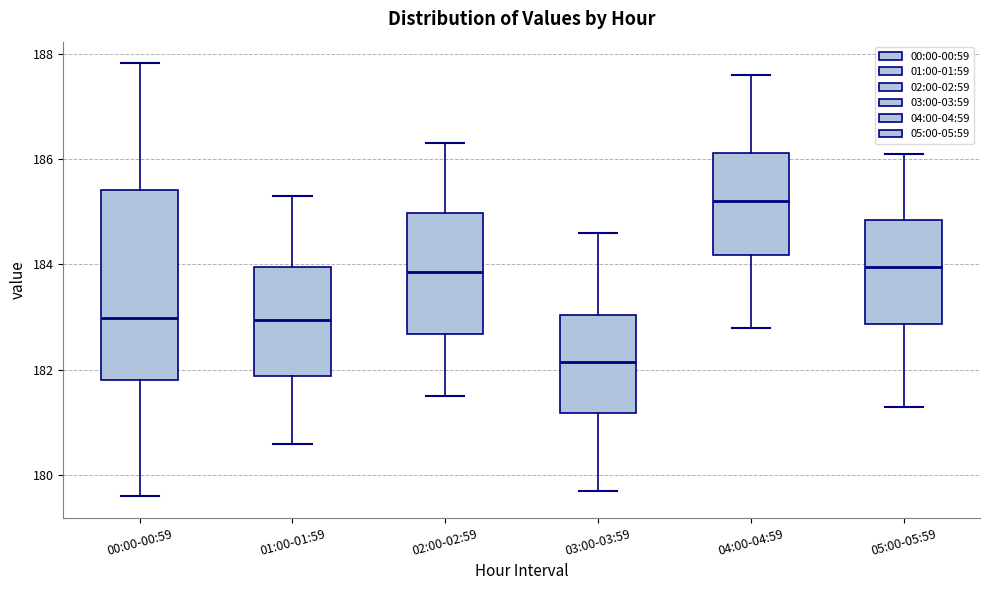

Where is the upper edge of the box for 00:00-00:59 on the y-axis? The values are not printed on the chart, so give them approximately, as read against the axis.

185.4